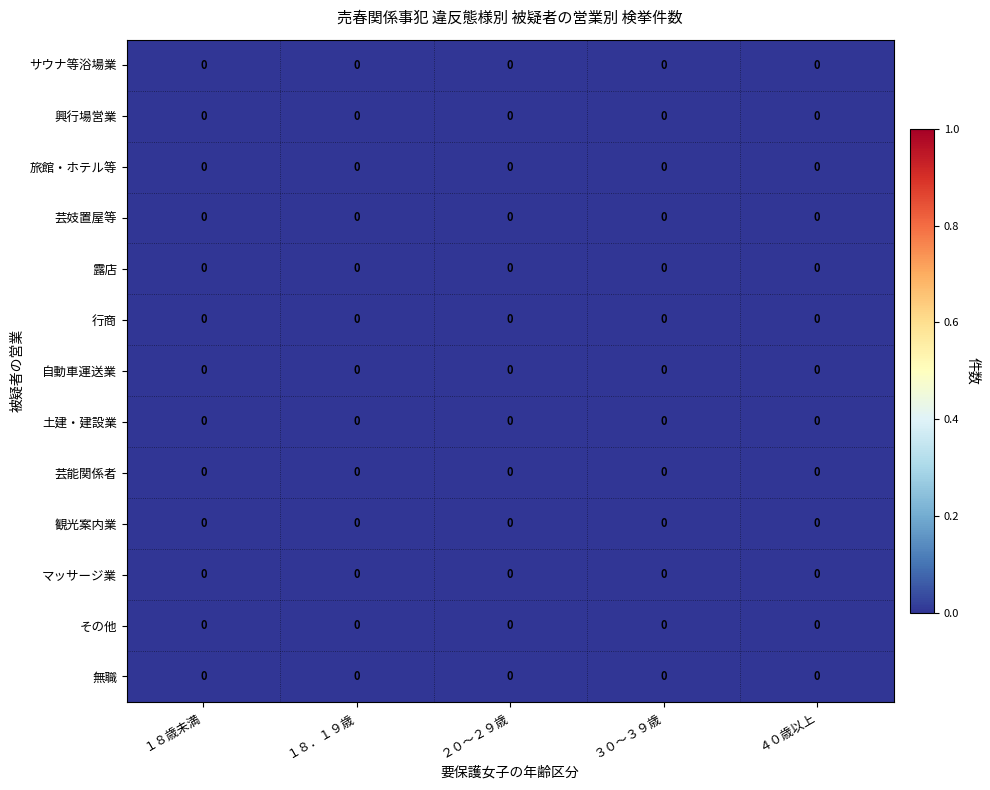

Between ４０歳以上 and ２０～２９歳, which is larger?

２０～２９歳